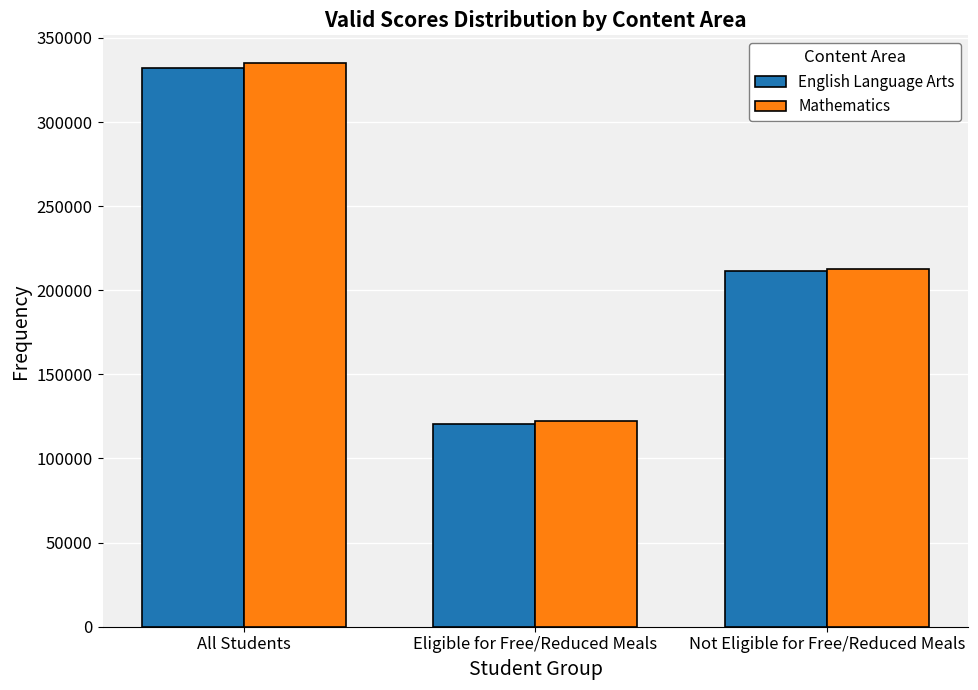

Rank the categories by English Language Arts value from highest to lowest.

All Students, Not Eligible for Free/Reduced Meals, Eligible for Free/Reduced Meals